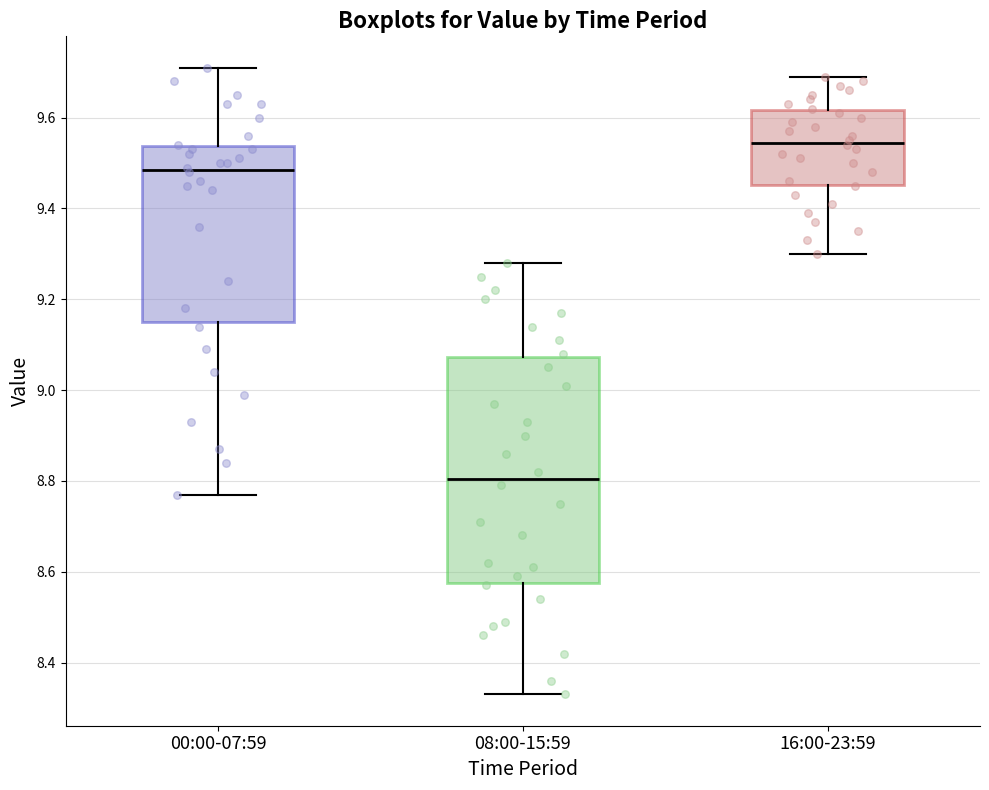

Reading left to right, read every box against the y-axis: the position of its median line, the range the box covers, and the ends of its whiskers. The values are not printed on the chart, so give them approximately, as read against the axis.

00:00-07:59: median 9.48, box 9.16 to 9.54, whiskers 8.78 to 9.72
08:00-15:59: median 8.80, box 8.58 to 9.08, whiskers 8.34 to 9.28
16:00-23:59: median 9.54, box 9.46 to 9.62, whiskers 9.30 to 9.70